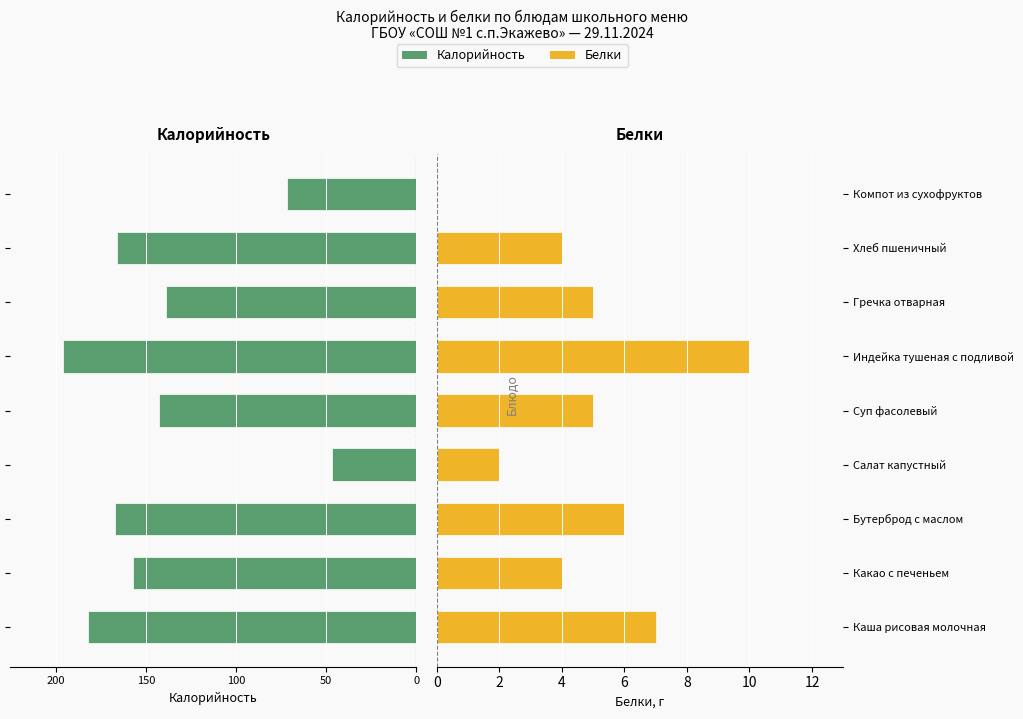

How many bars are there in each group?

2